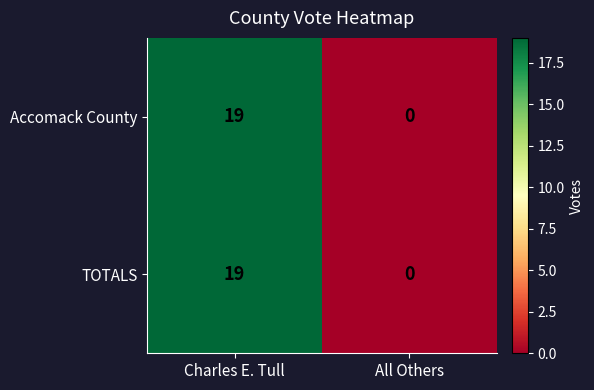

Reading left to right, transcribe all the data shown in this chart.

Accomack County: 19	0
TOTALS: 19	0